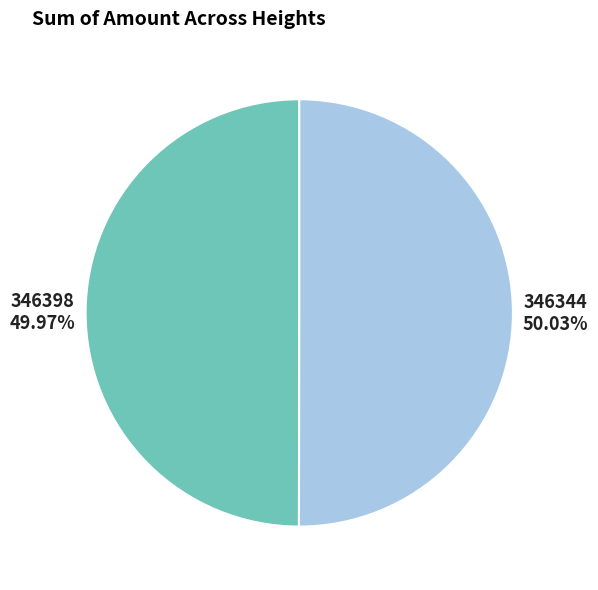

Is it true that 346398 is 37% of the pie?

False